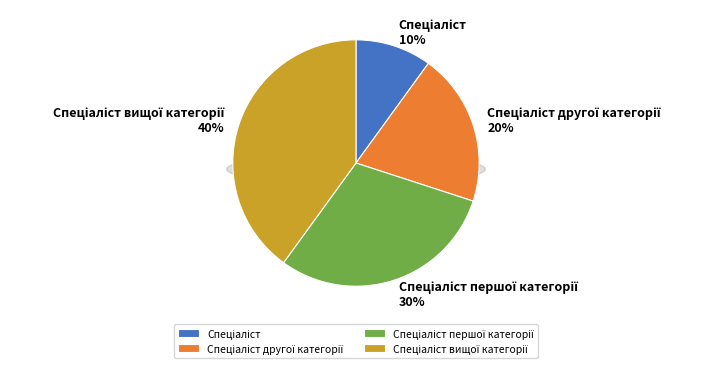

To the nearest percent, what is the difference between the Спеціаліст першої категорії and Спеціаліст другої категорії slice percentages?

10%